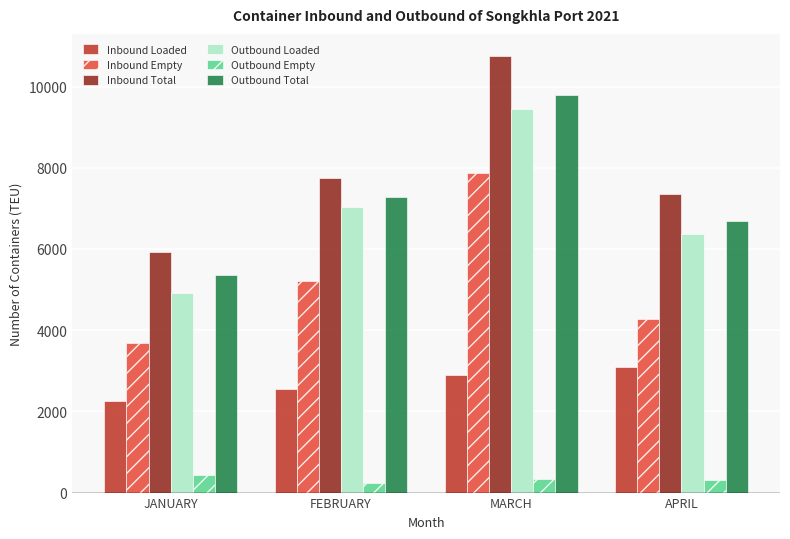

What is the difference between the maximum and minimum values in the Outbound Loaded series?

4529